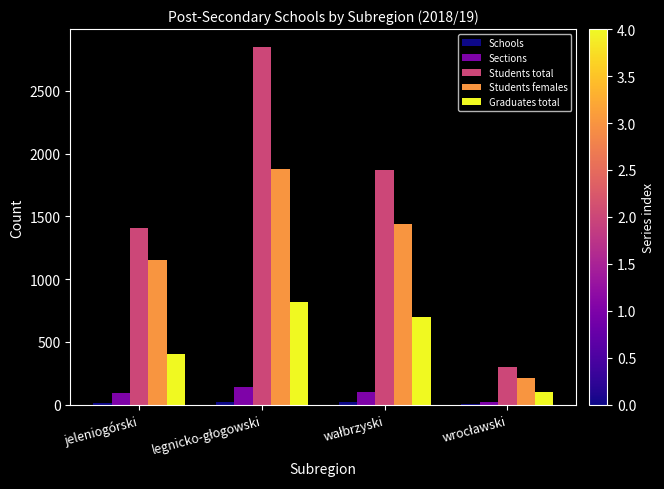

What is the difference between the highest and lowest values at jeleniogórski?

1390